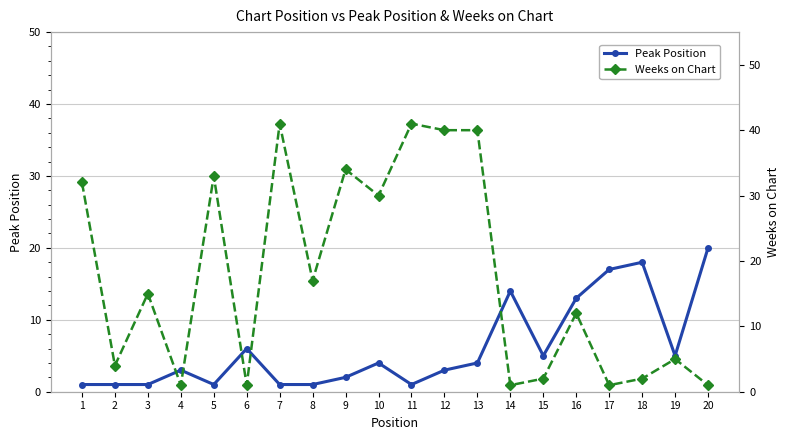

Rank the series by their average value, from highest to lowest.

Weeks on Chart, Peak Position